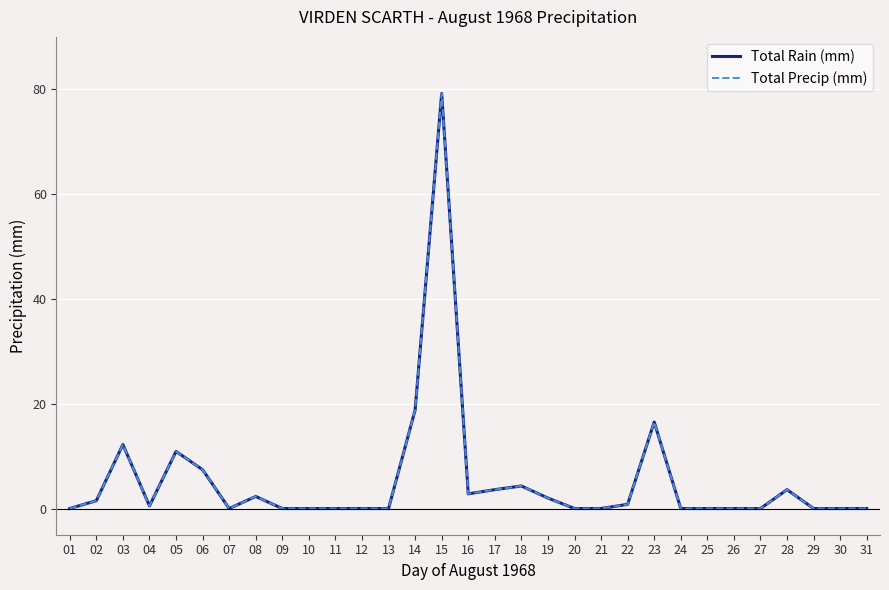

Does the chart have visible grid lines?

Yes